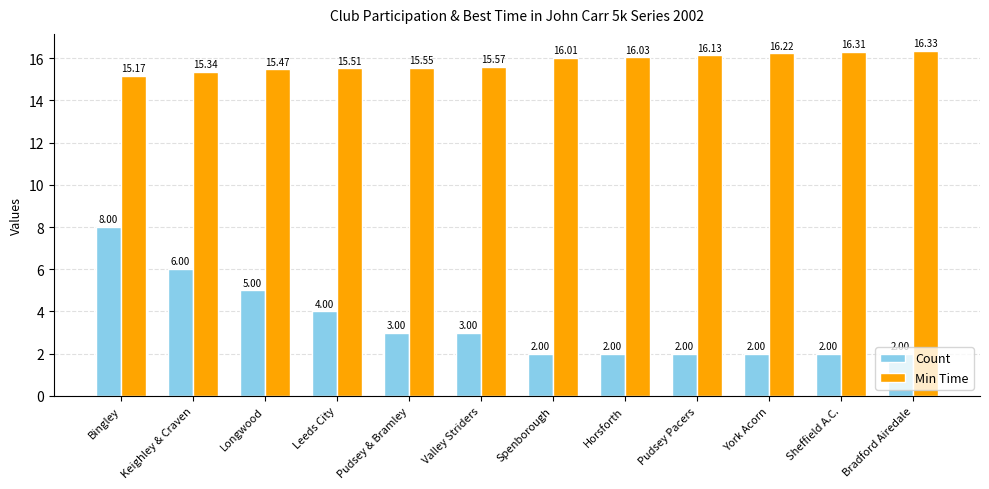

Which series changed the most between Valley Striders and Spenborough?

Count